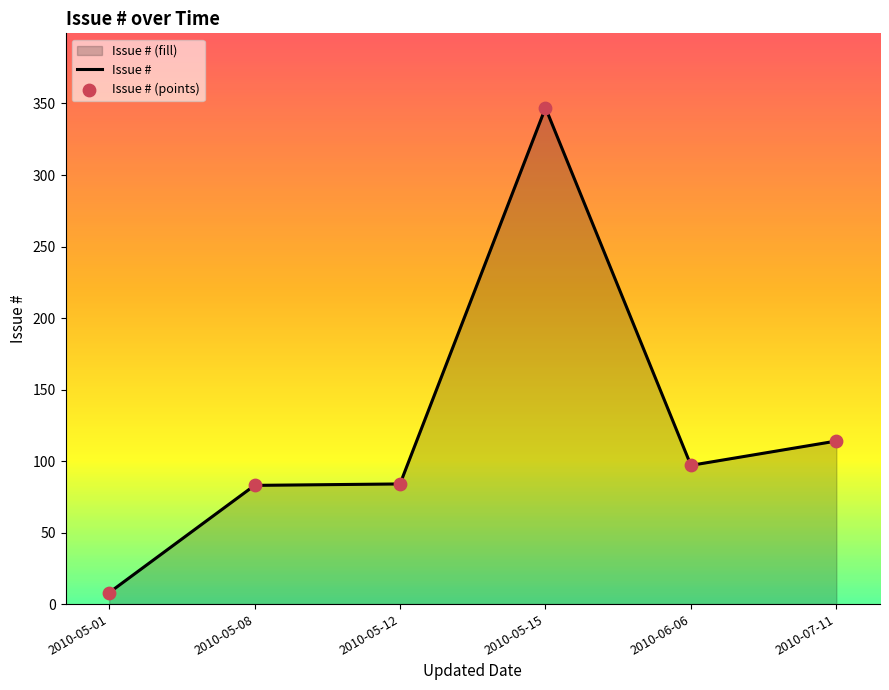

Which series reaches the minimum Y coordinate?

Issue #